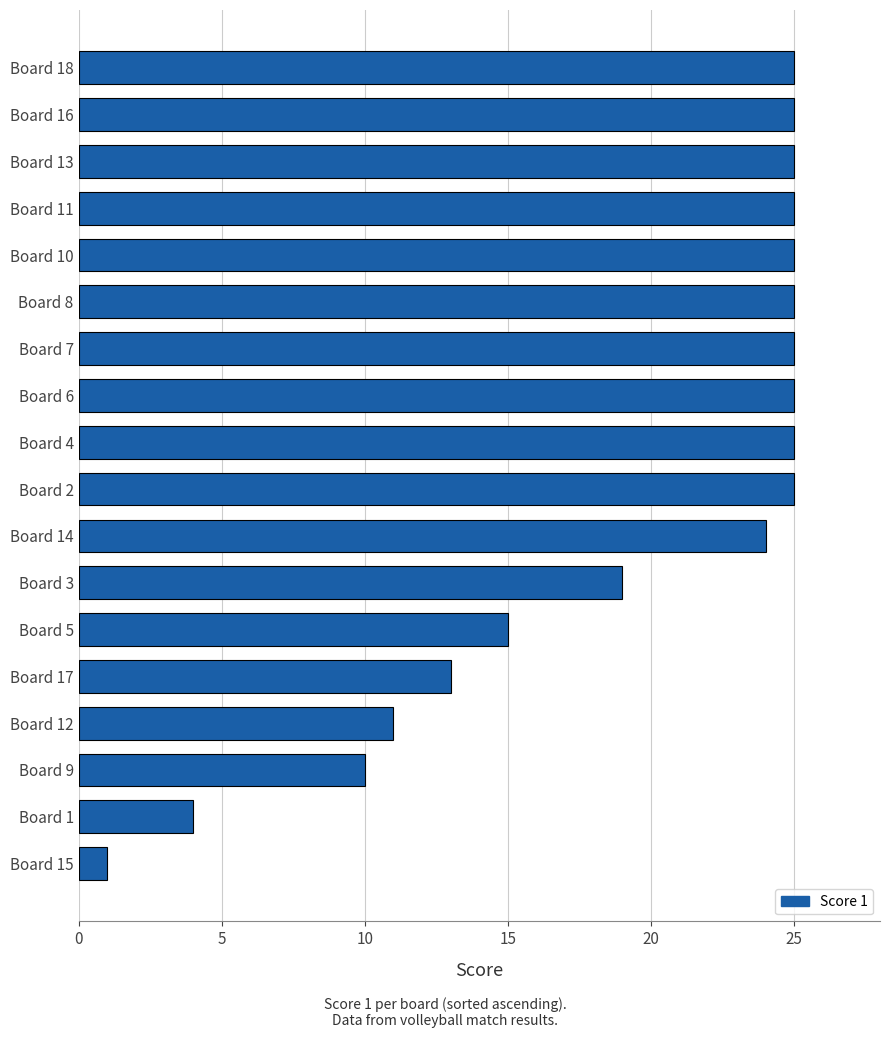

Reading bottom to top, what are all the values shown in this chart?

Board 15=1	Board 1=4	Board 9=10	Board 12=11	Board 17=13	Board 5=15	Board 3=19	Board 14=24	Board 2=25	Board 4=25	Board 6=25	Board 7=25	Board 8=25	Board 10=25	Board 11=25	Board 13=25	Board 16=25	Board 18=25